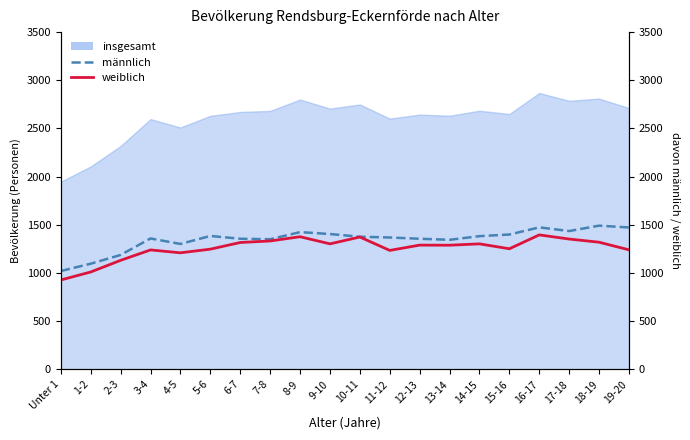

Does the chart display data point markers on the line(s)?

No